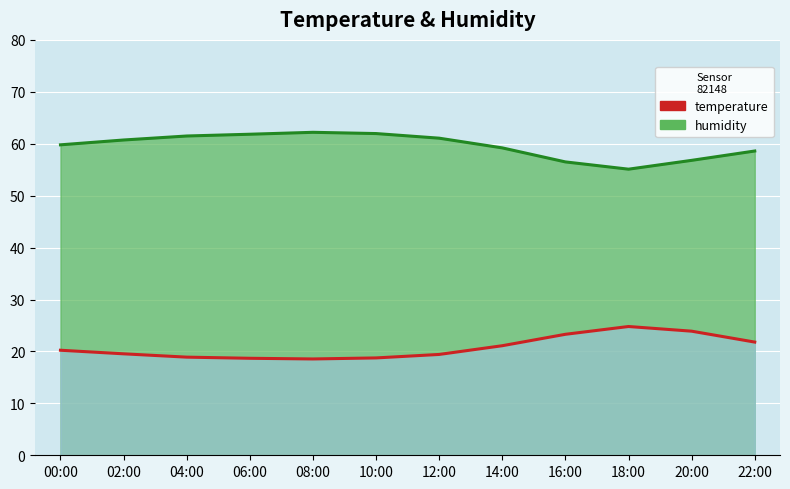

What is the difference between the second highest and second lowest values in the humidity series?

5.5